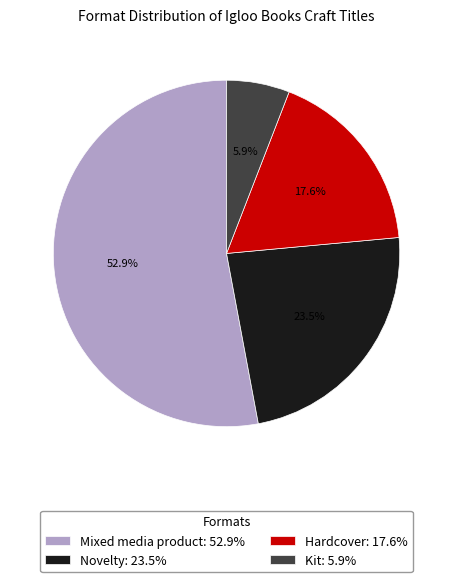

Is there a majority slice in this chart?

Yes